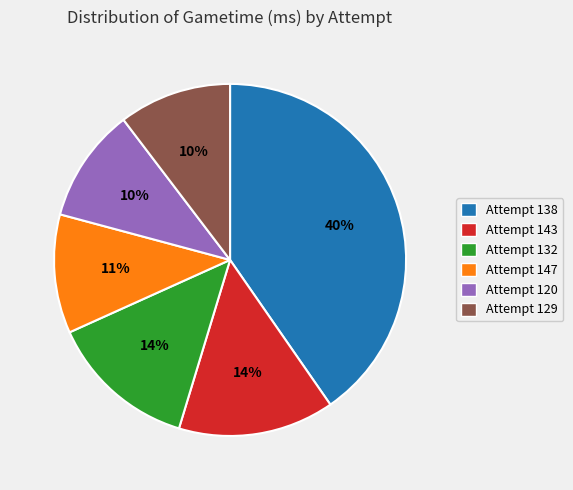

To the nearest percent, what is the difference between the largest and smallest slice percentages?

30%